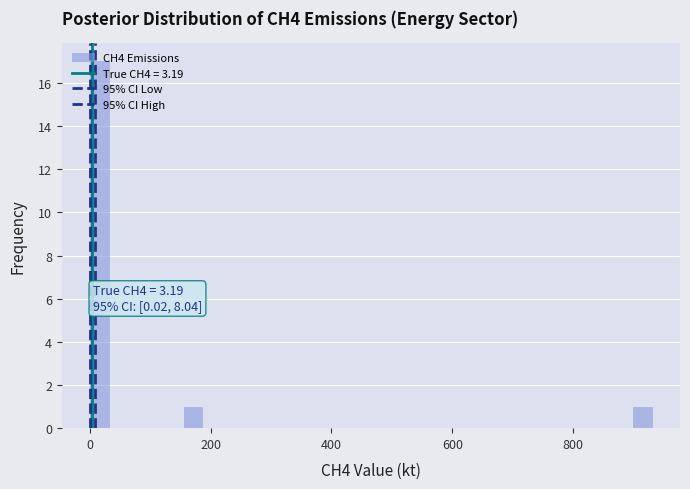

Around what value on the x-axis is the tallest bar? Give the approximate position of its centre, as read against the axis.

20